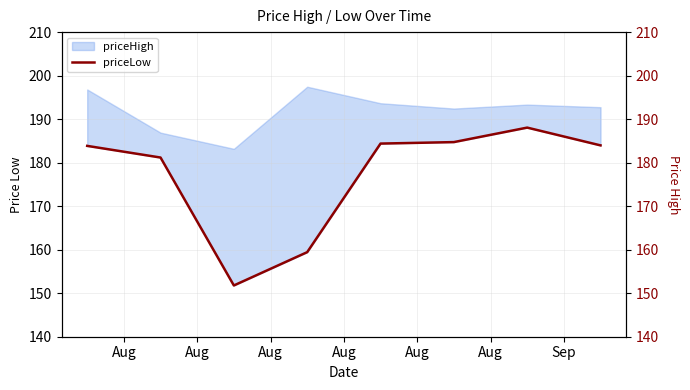

Between Aug and Aug, which is larger?

Aug